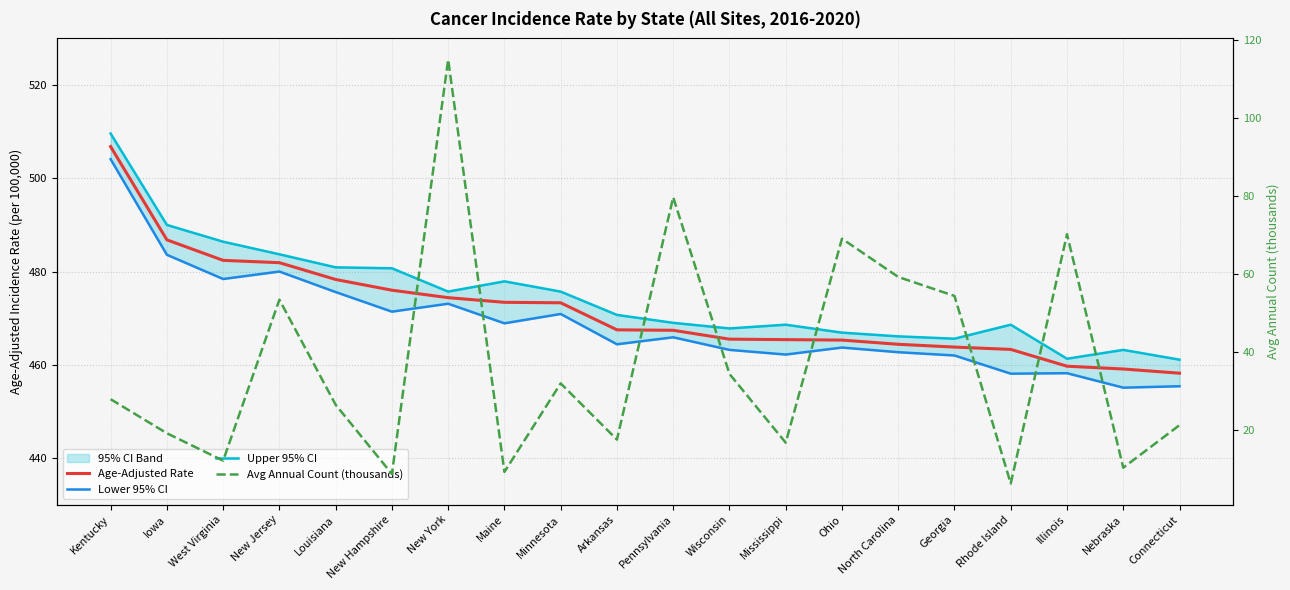

Rank the series by their maximum value, from highest to lowest.

Upper 95% CI, Age-Adjusted Rate, Lower 95% CI, Avg Annual Count (thousands)